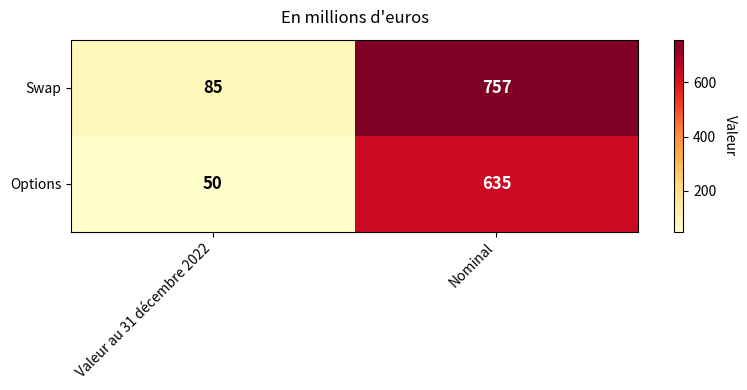

Which category has the highest value in the Options series?

Nominal